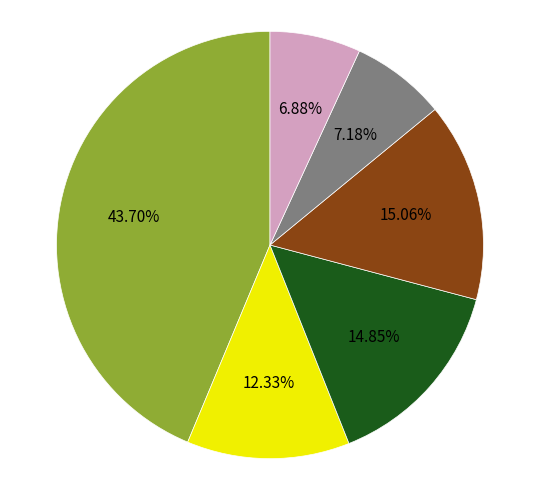

Is there any slice that represents more than half of the pie?

No